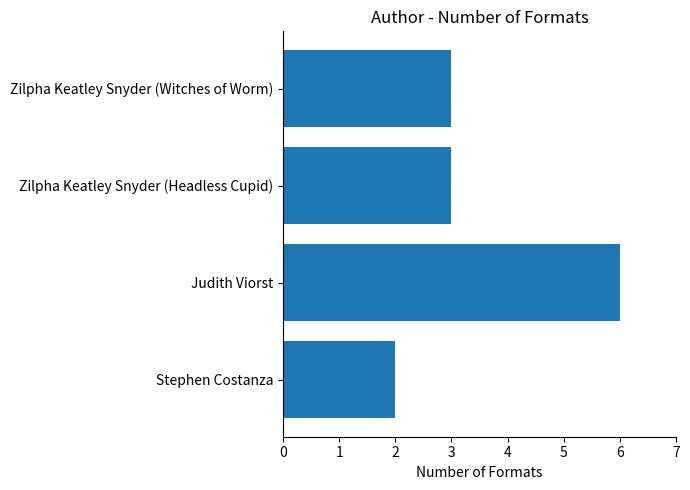

What is the average value?

4